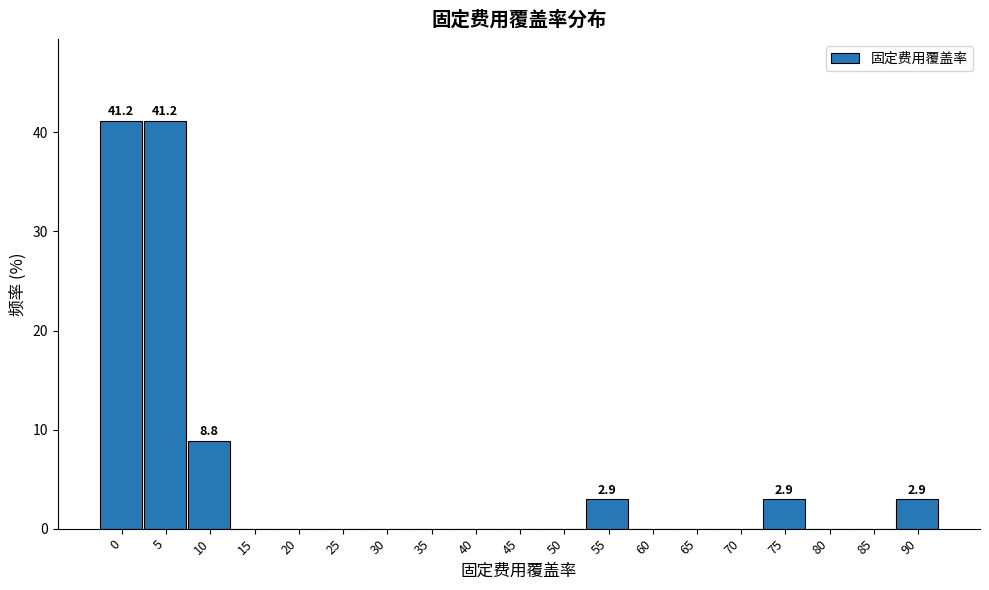

Reading left to right, transcribe all the data shown in this chart.

0=41.2	5=41.2	10=8.8	15=0.0	20=0.0	25=0.0	30=0.0	35=0.0	40=0.0	45=0.0	50=0.0	55=2.9	60=0.0	65=0.0	70=0.0	75=2.9	80=0.0	85=0.0	90=2.9